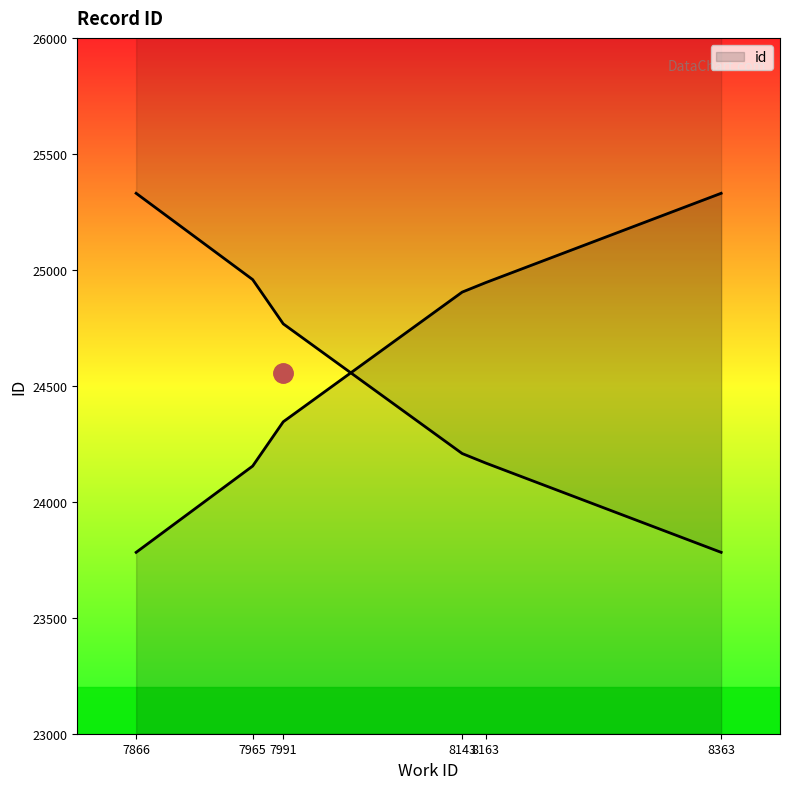

Which category has the lowest value across all series?

7866